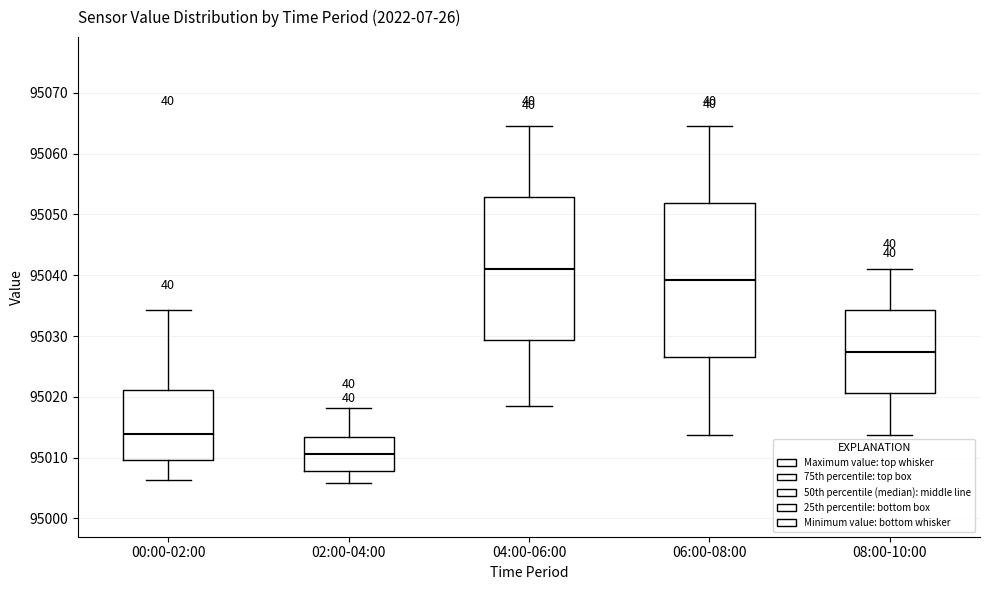

Which box has the highest median line?

04:00-06:00